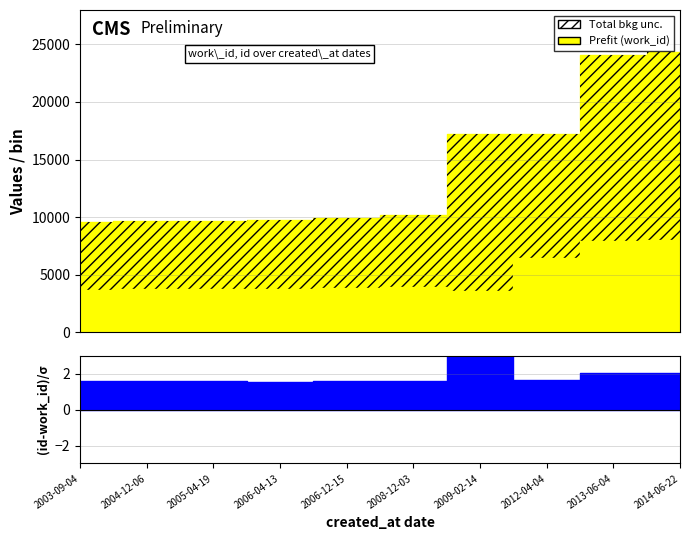

Does the chart display data point markers on the line(s)?

No